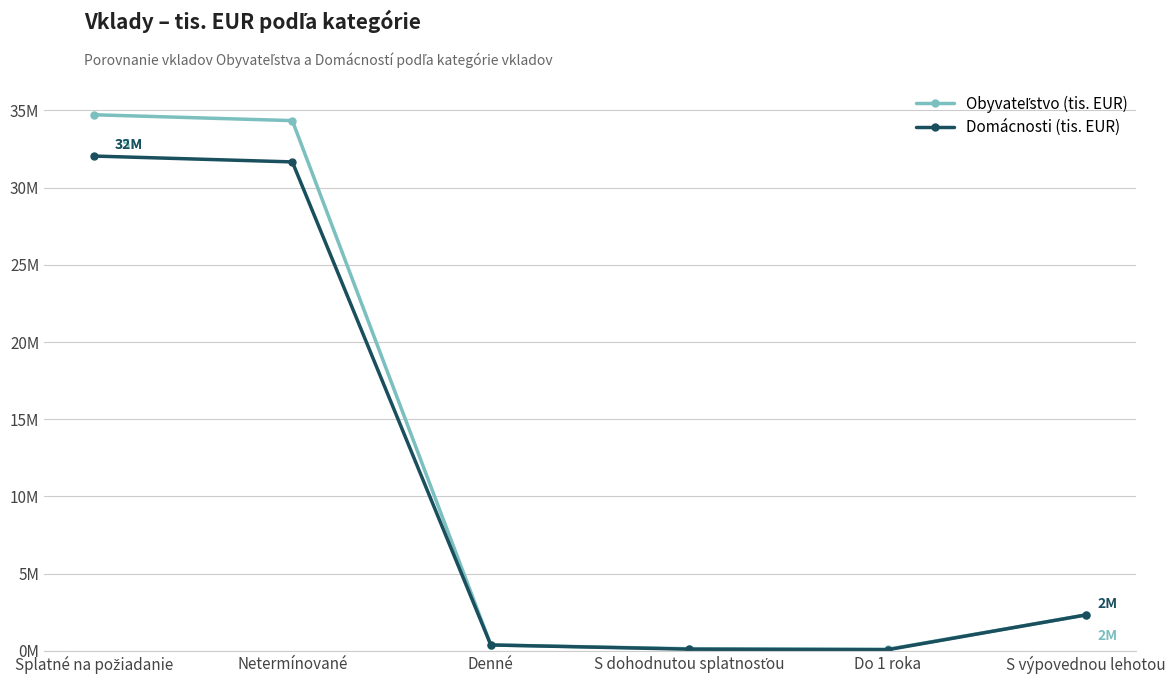

What is the average value of the Obyvateľstvo (tis. EUR) series?

12000902